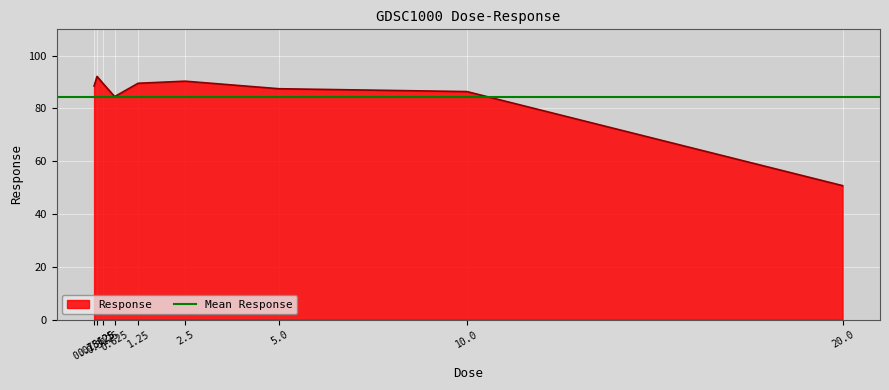

Reading left to right, extract all data points from this chart.

0.078125=88.5	0.15625=92.2	0.3125=89.5	0.625=84.5	1.25=89.6	2.5=90.4	5.0=87.5	10.0=86.4	20.0=50.8